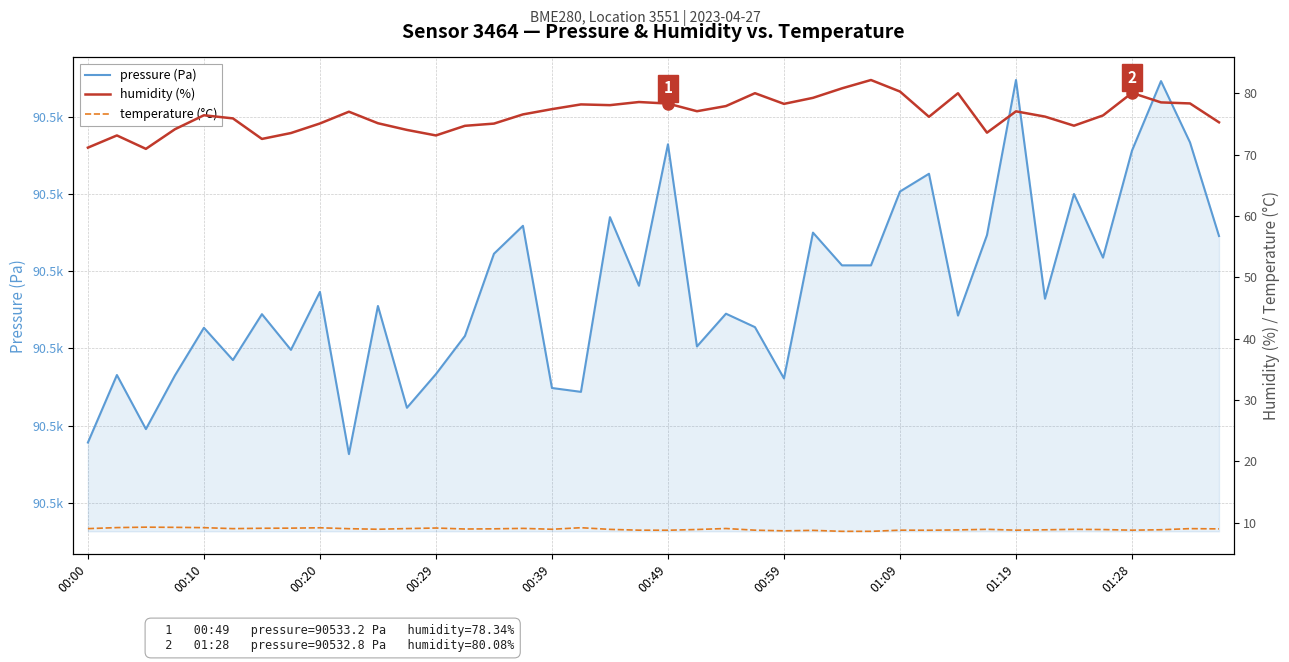

What is the difference between the maximum and minimum values in the temperature (°C) series?

0.7